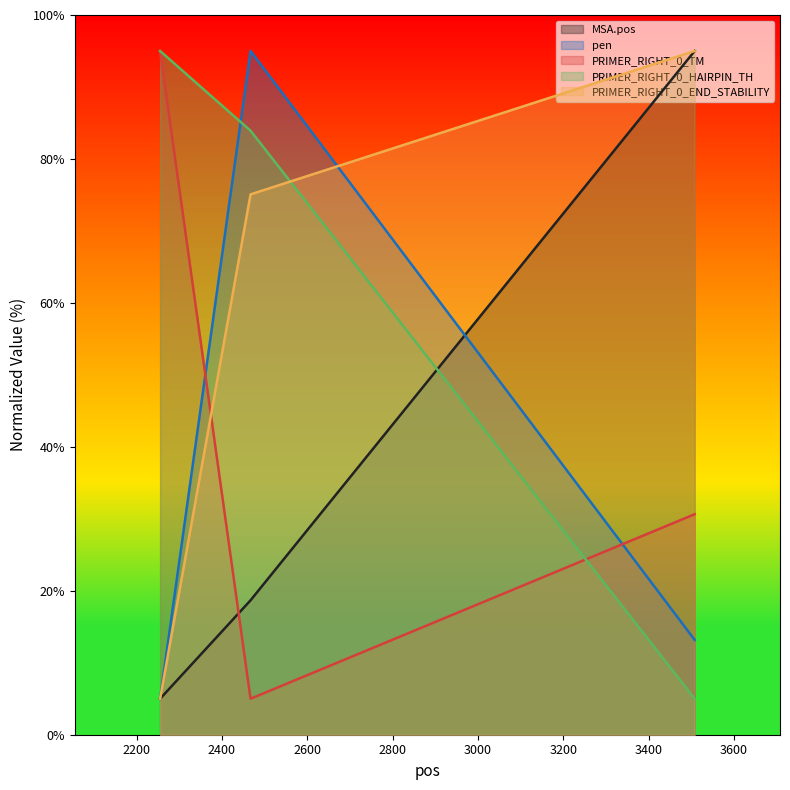

The PRIMER_RIGHT_0_HAIRPIN_TH series shows 44.9 at 2255. True or false?

False